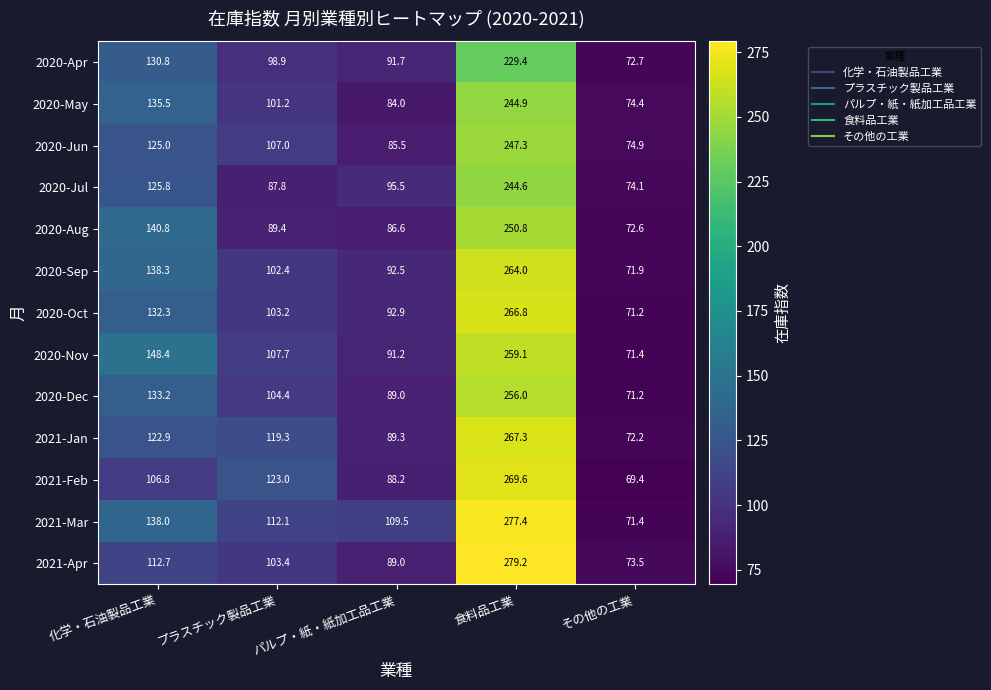

How many distinct data groups are displayed?

13